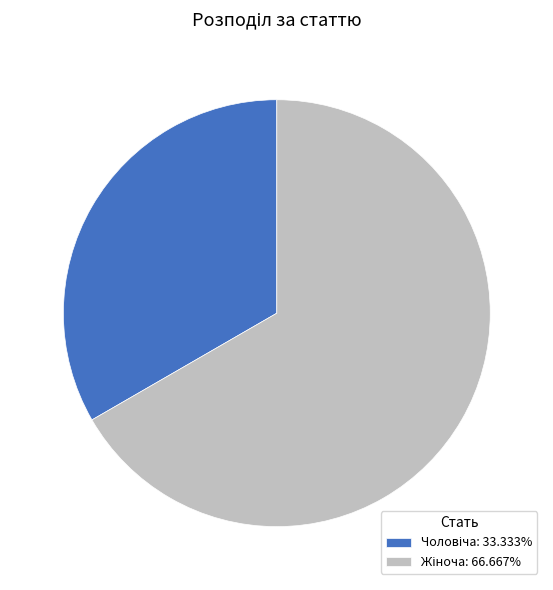

To the nearest percent, what percentage of the pie is Чоловіча?

33%